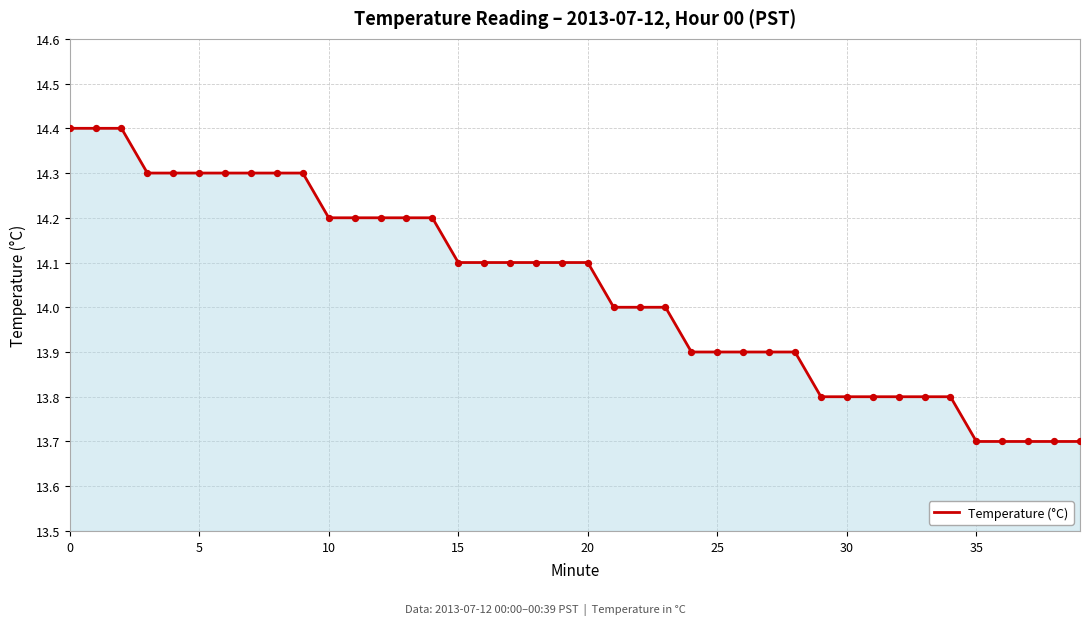

What is the maximum value shown in the chart?

14.4